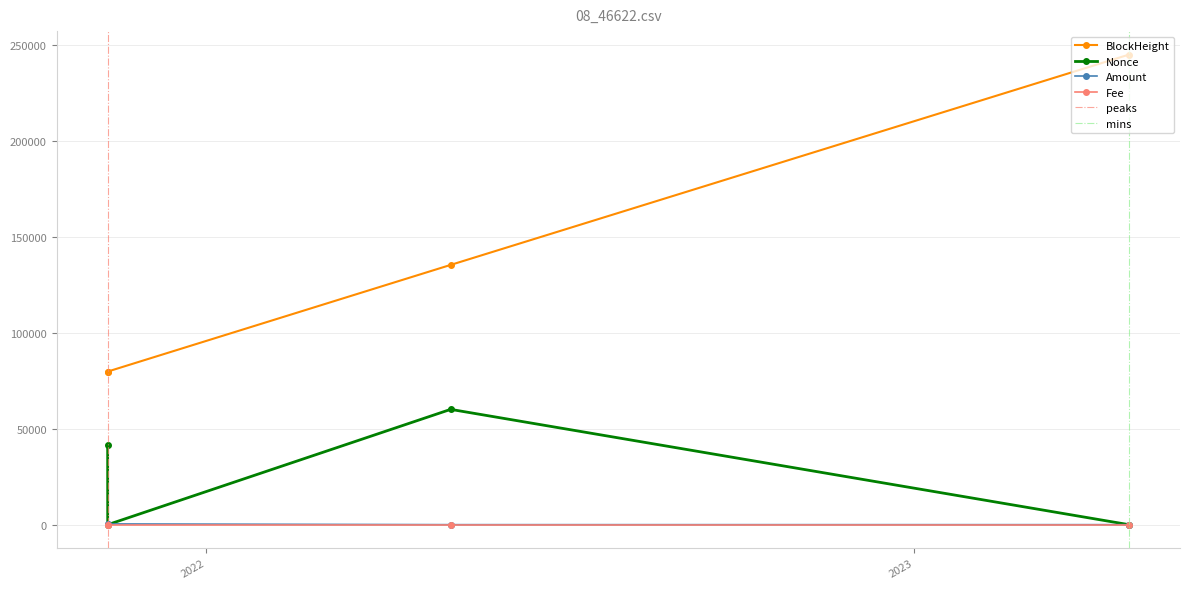

How many Fee values are between 0 and 1?

4